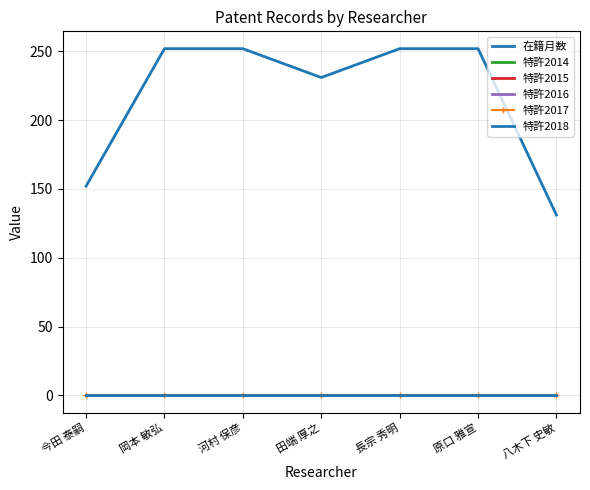

Rank the series at 河村 保彦 from highest to lowest value.

在籍月数, 特許2014, 特許2015, 特許2016, 特許2017, 特許2018